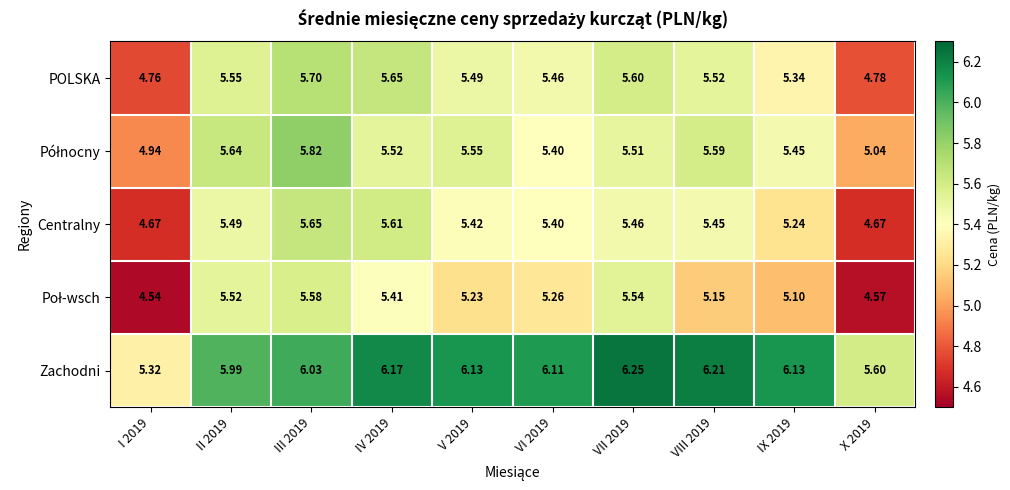

At how many categories does at least one series exceed 5?

10